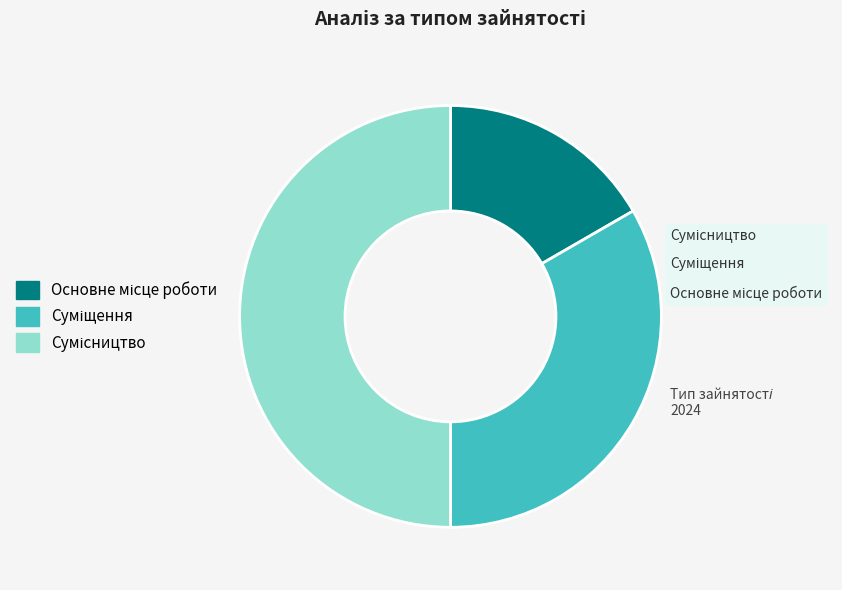

True or false: Сумісництво accounts for 60% of the total.

False